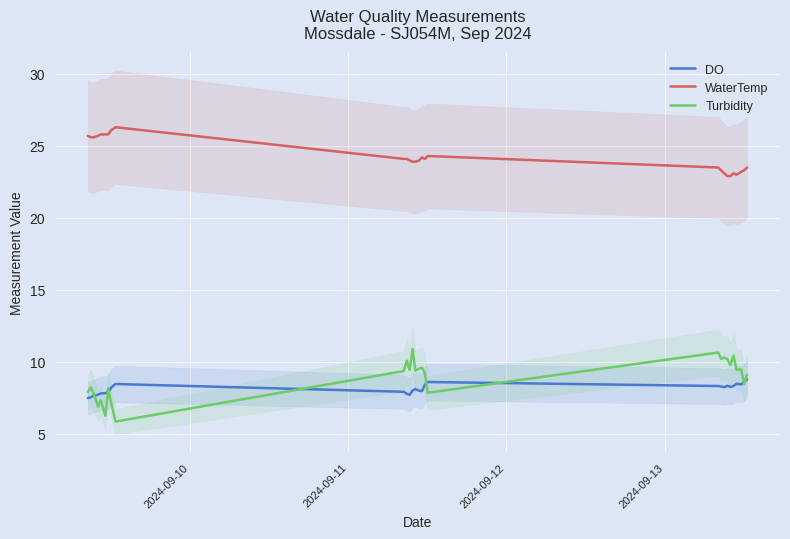

True or false: Turbidity and WaterTemp cross at least once.

False